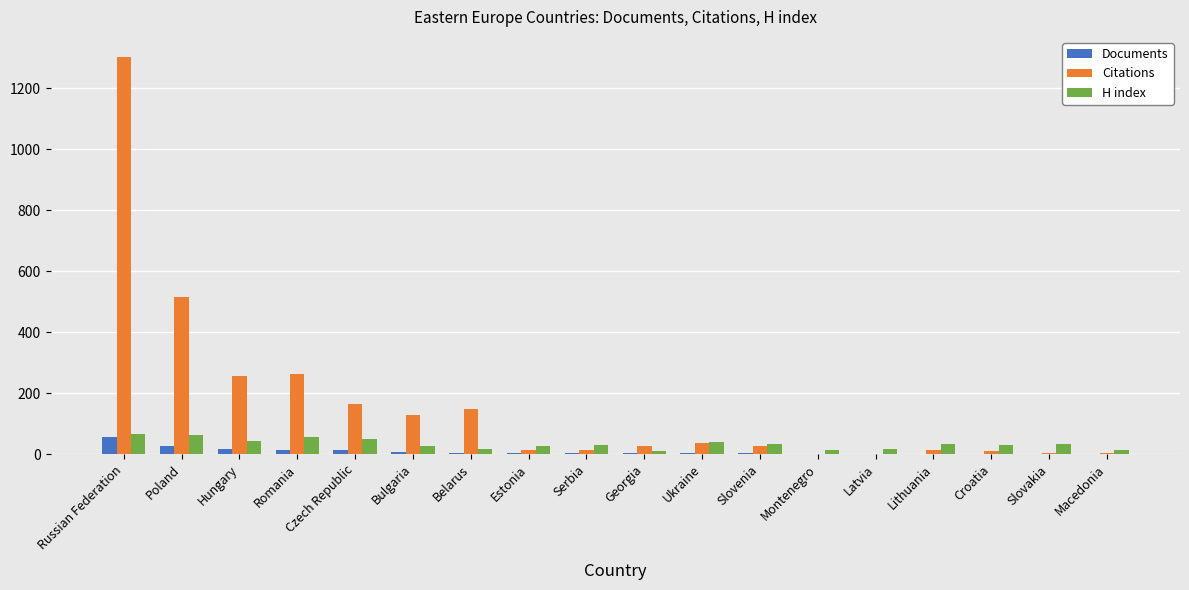

What is the average value of the H index series?

33